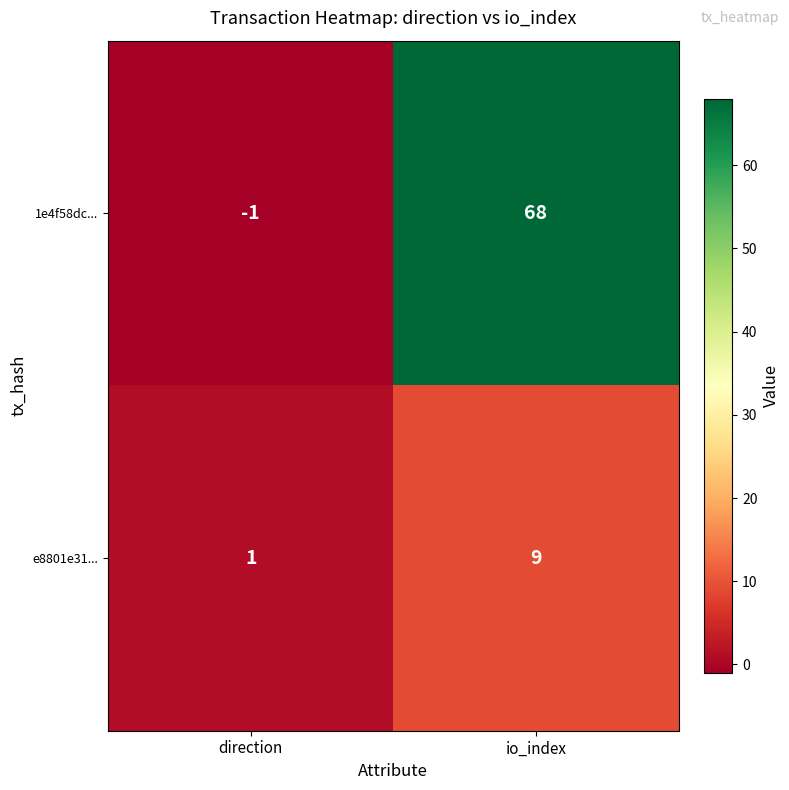

True or false: 1e4f58dc... has a value of 68 at io_index.

True